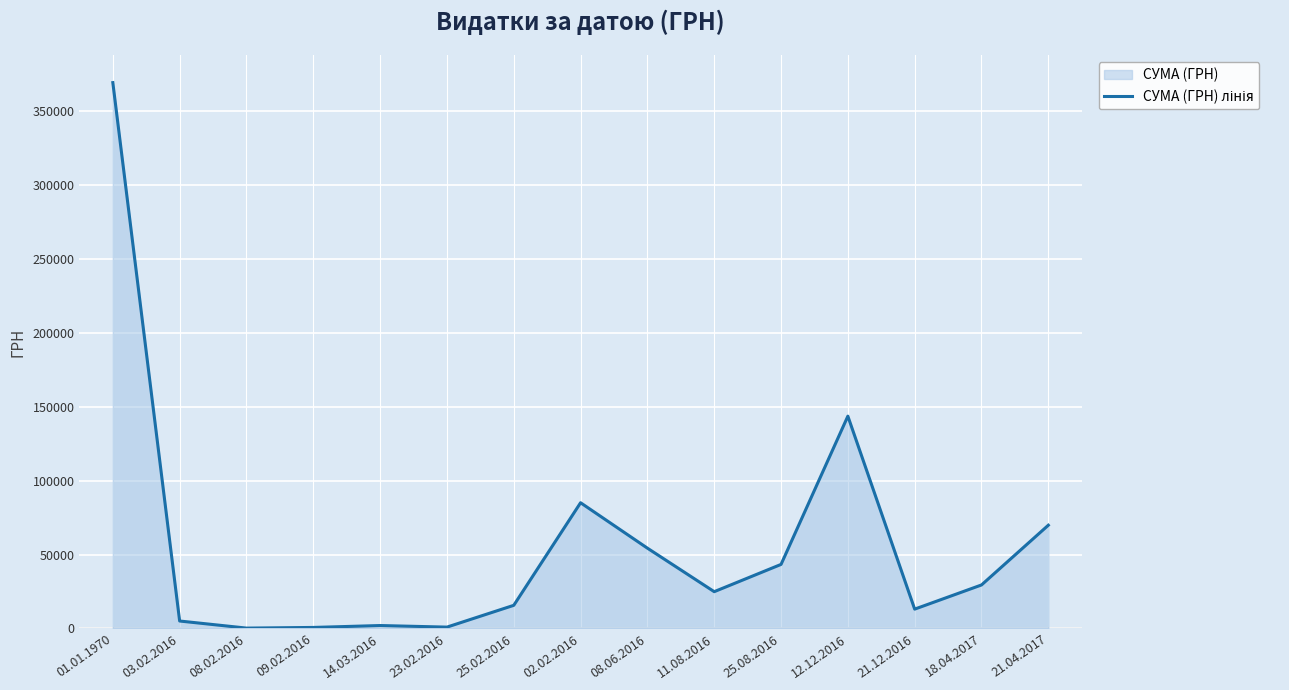

Read the value at 01.01.1970.

369072.2